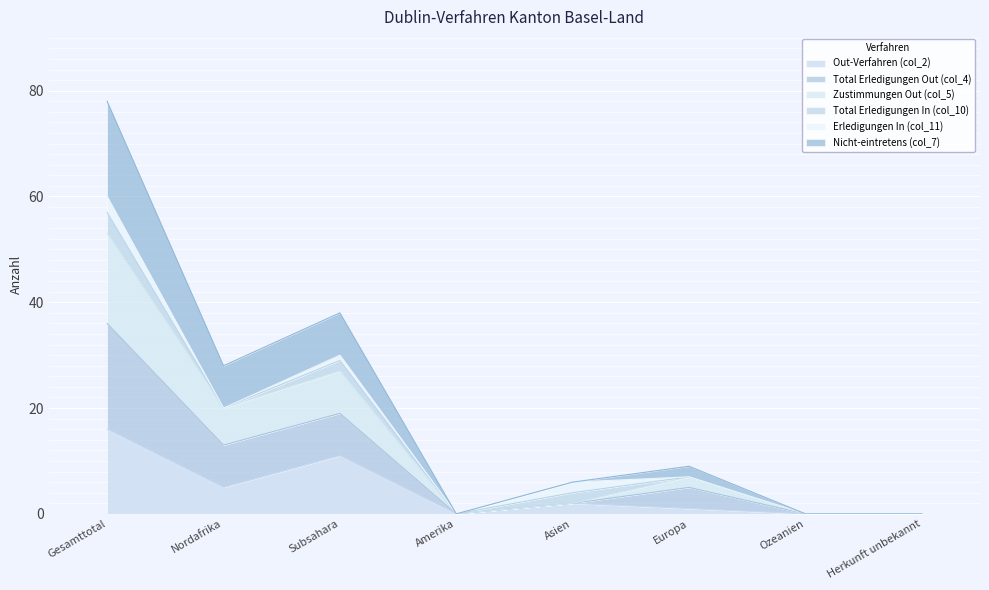

How many lines are shown in the chart?

6